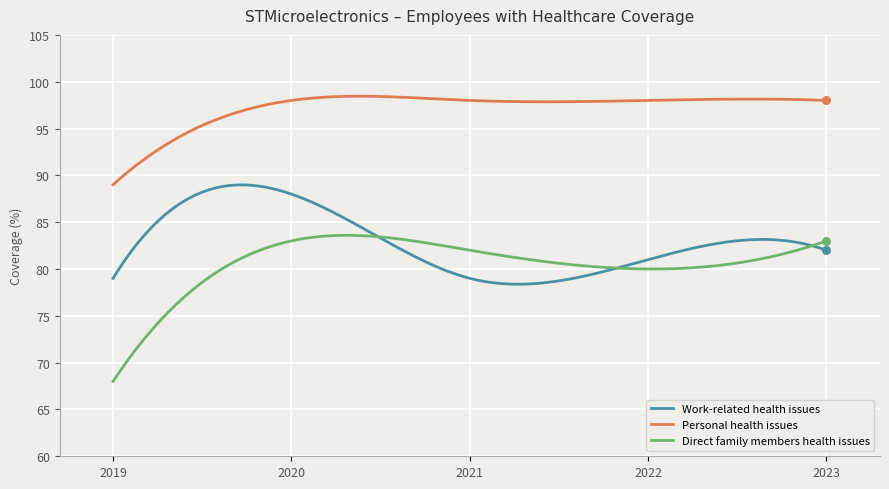

Which series has the largest total across all categories?

Personal health issues